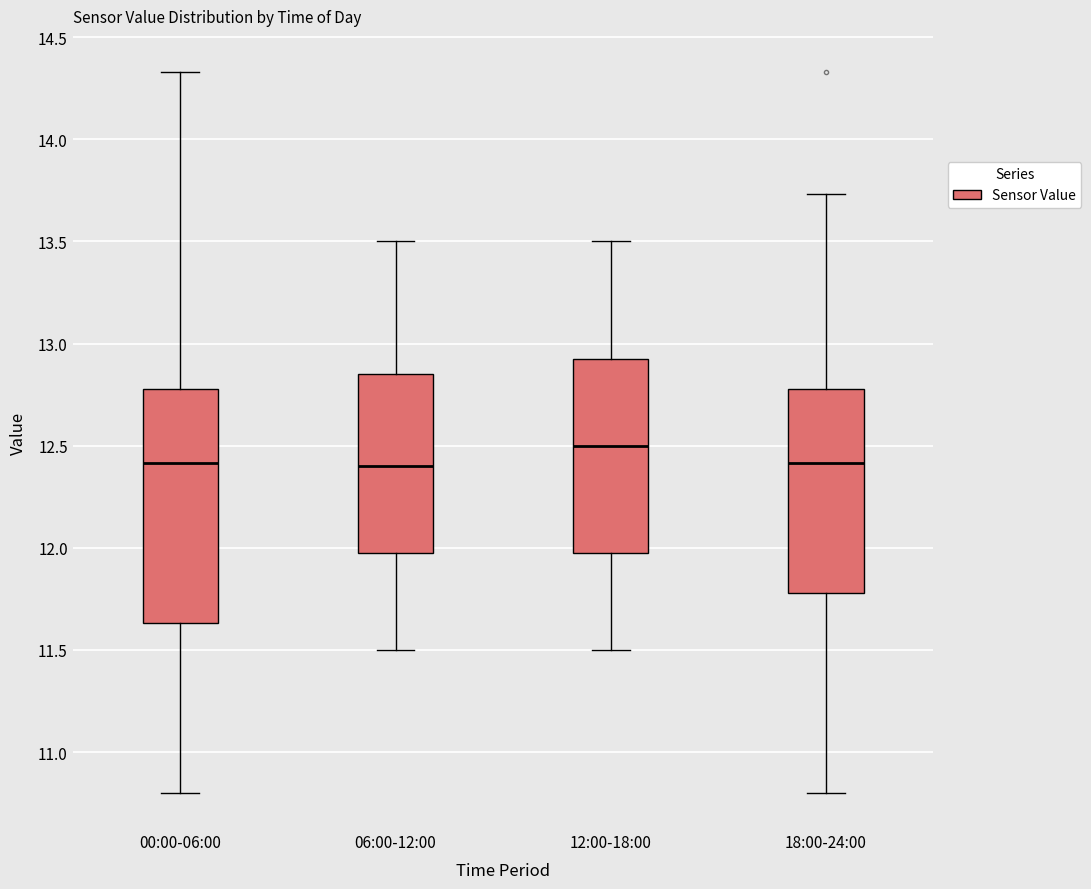

Where does the lower whisker of the box for 06:00-12:00 end on the y-axis? The values are not printed on the chart, so give them approximately, as read against the axis.

11.50